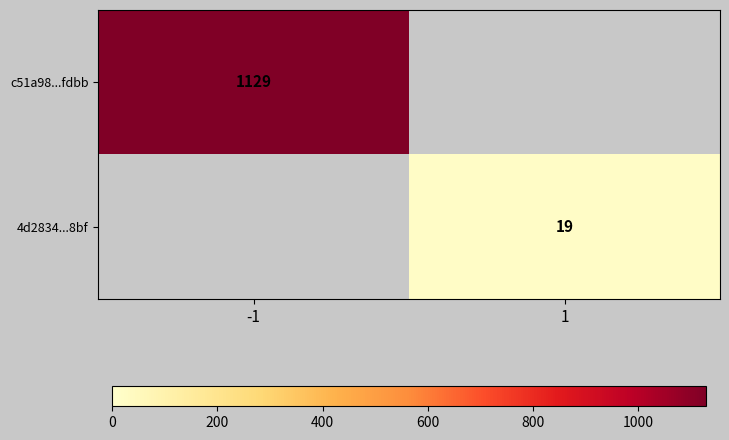

The value of c51a98...fdbb at -1 is 485. True or false?

False